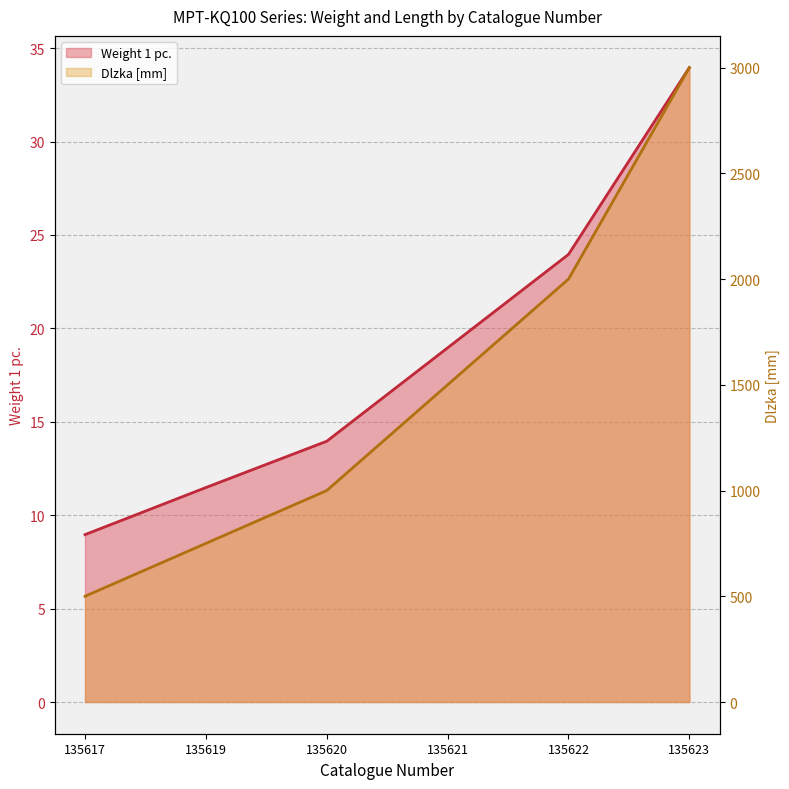

What are all the series names shown in the legend?

Weight 1 pc., Dlzka [mm]